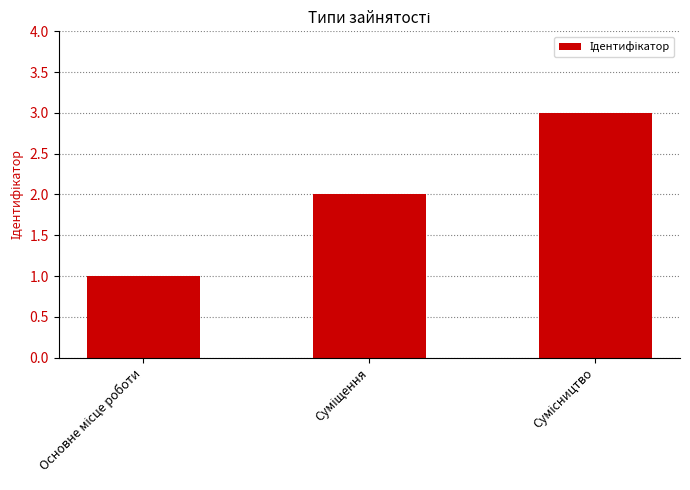

What is the greatest value displayed?

3